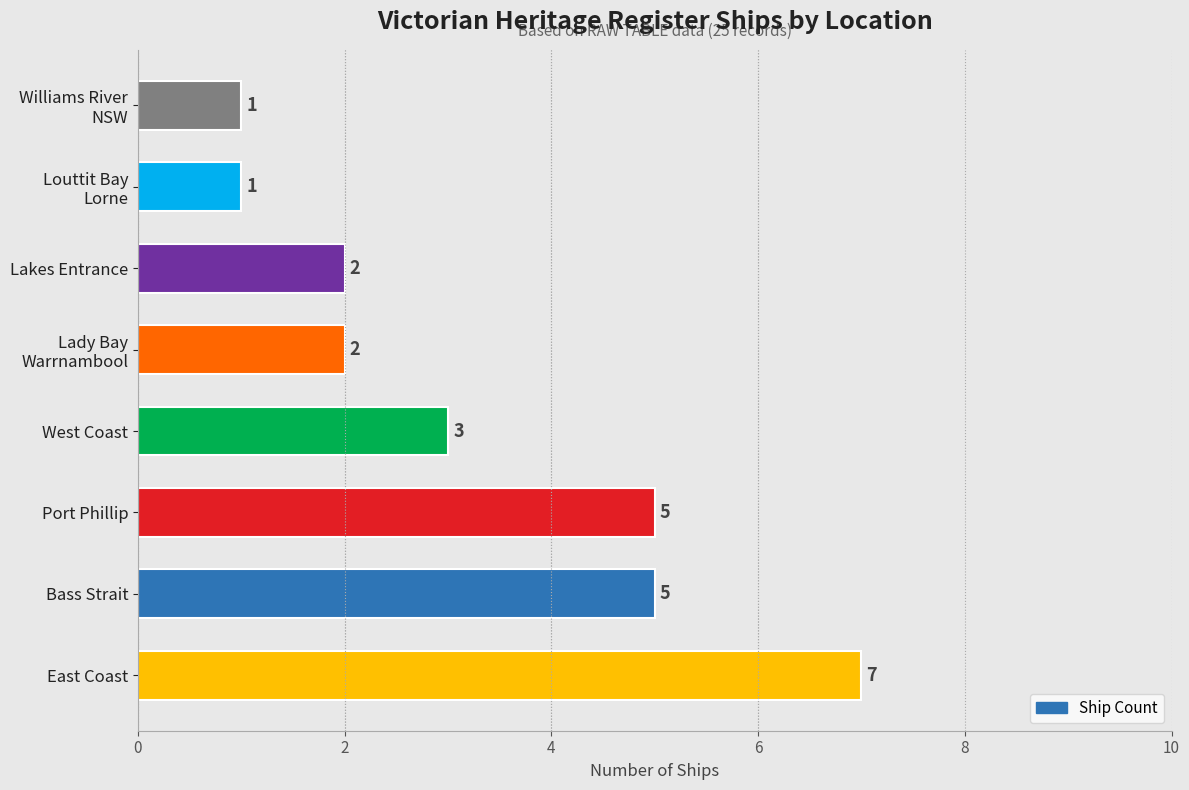

What is the average value?

3